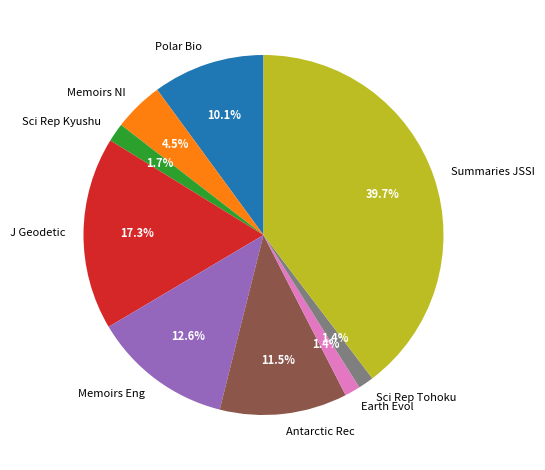

How many slices are in this pie chart?

9